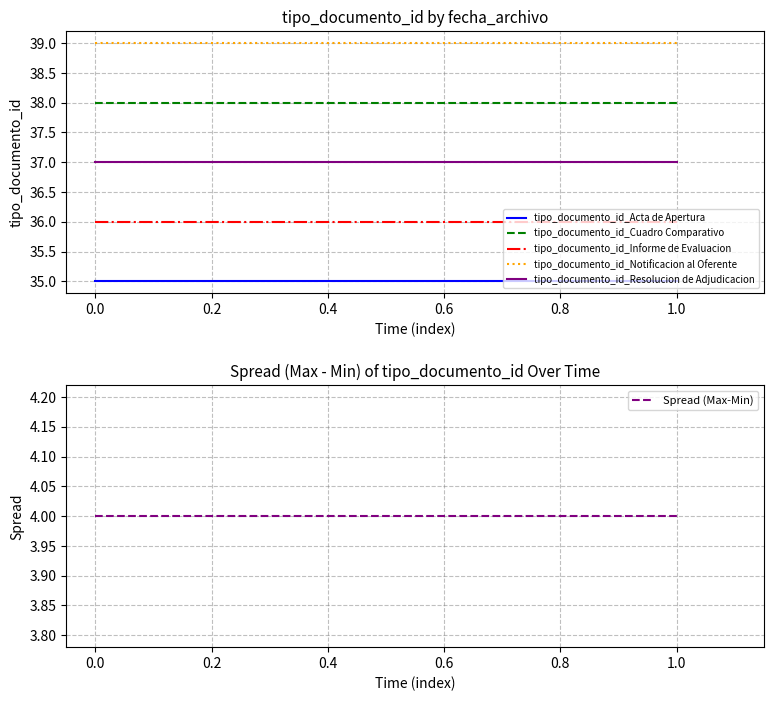

Rank the series by their maximum value, from lowest to highest.

Spread (Max-Min), tipo_documento_id_Acta de Apertura, tipo_documento_id_Informe de Evaluacion, tipo_documento_id_Resolucion de Adjudicacion, tipo_documento_id_Cuadro Comparativo, tipo_documento_id_Notificacion al Oferente